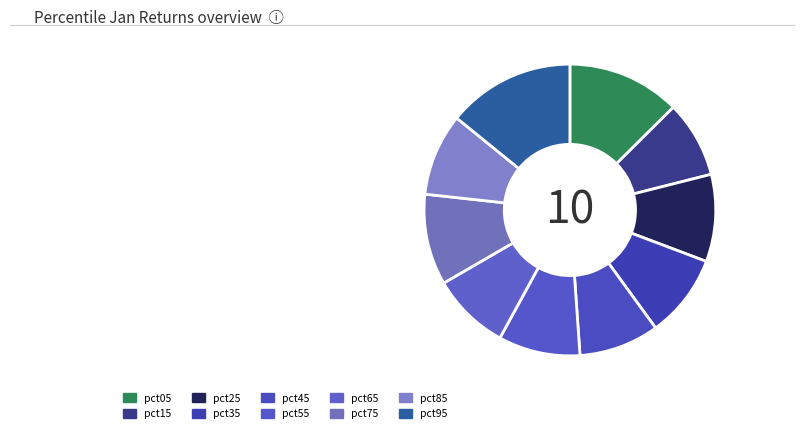

Count the number of slices in the pie.

10